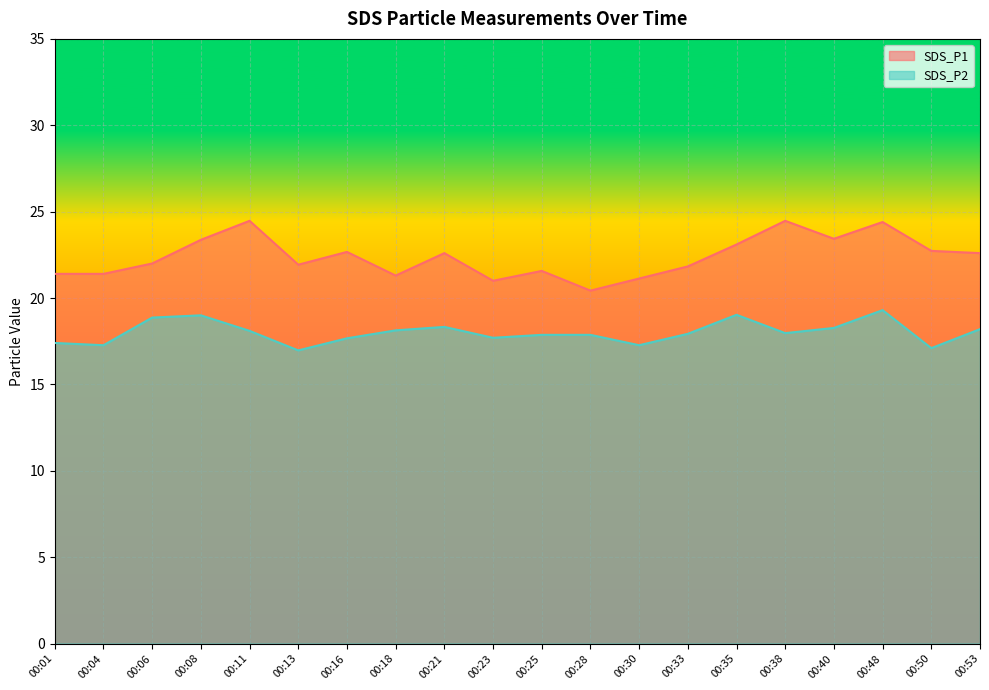

True or false: SDS_P1 and SDS_P2 cross at least once.

False